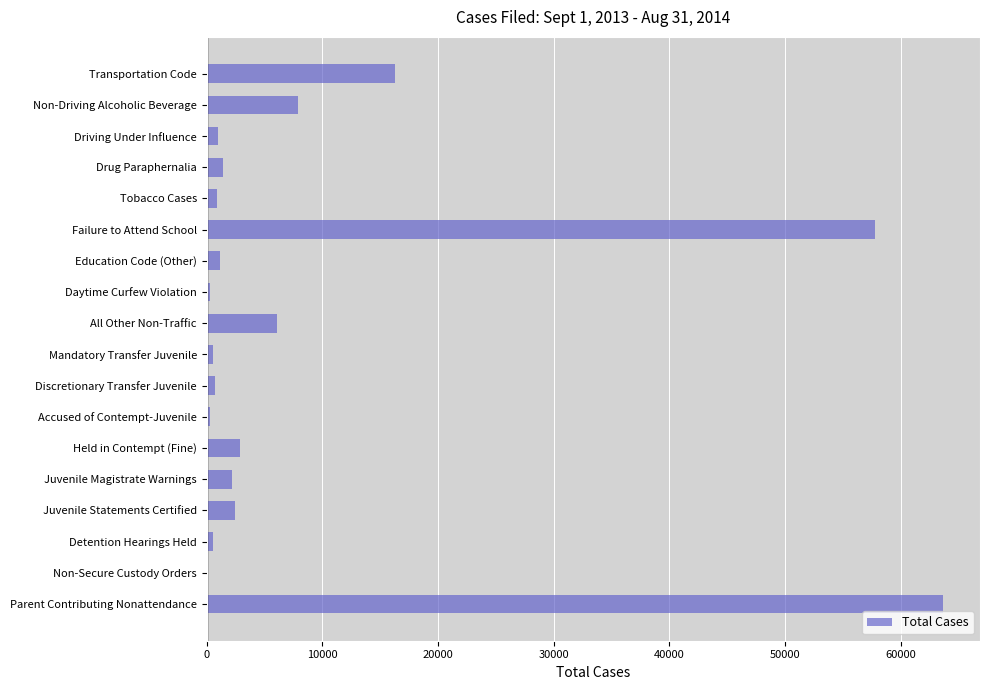

Which label corresponds to the largest value in the chart?

Parent Contributing Nonattendance